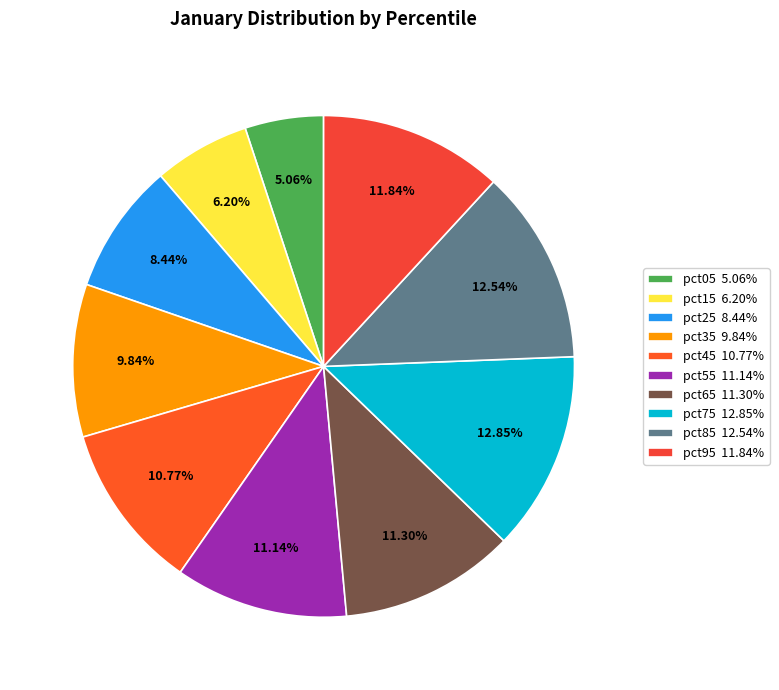

How many segments does this pie chart have?

10